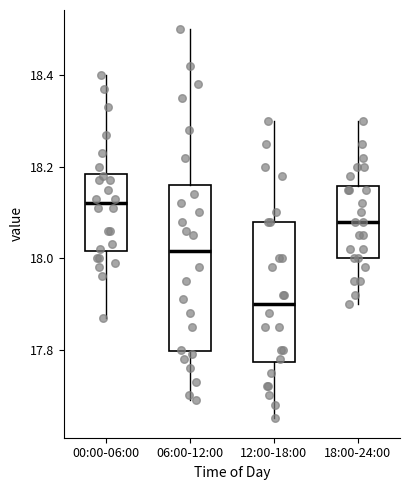

Which box's median line is the lowest?

12:00-18:00